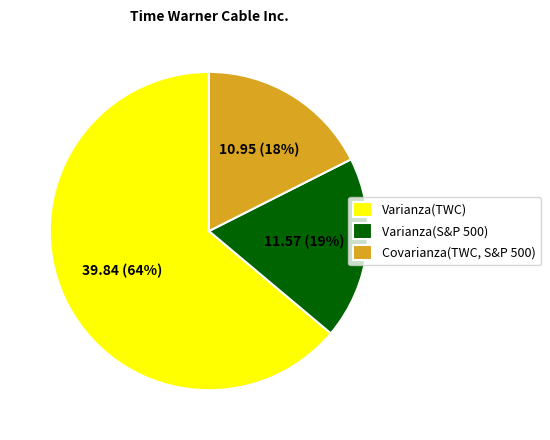

Which slice is the largest?

Varianza(TWC)